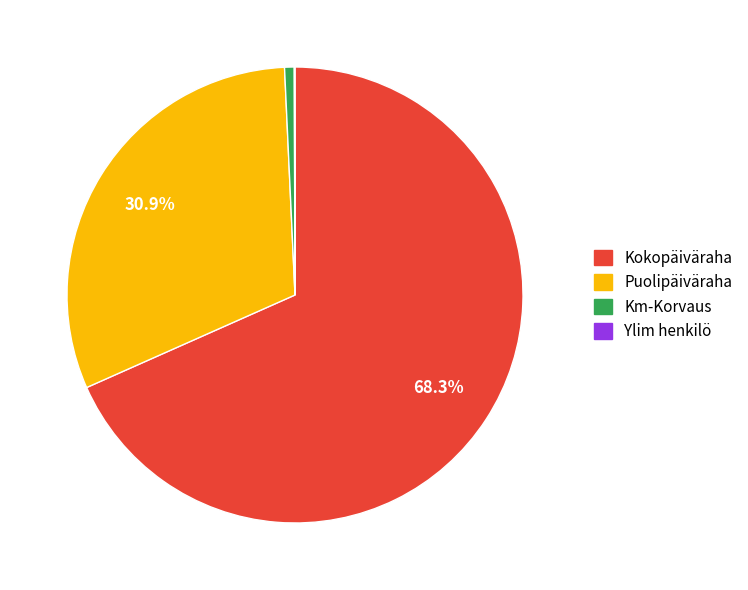

Which category has the biggest portion of the pie?

Kokopäiväraha